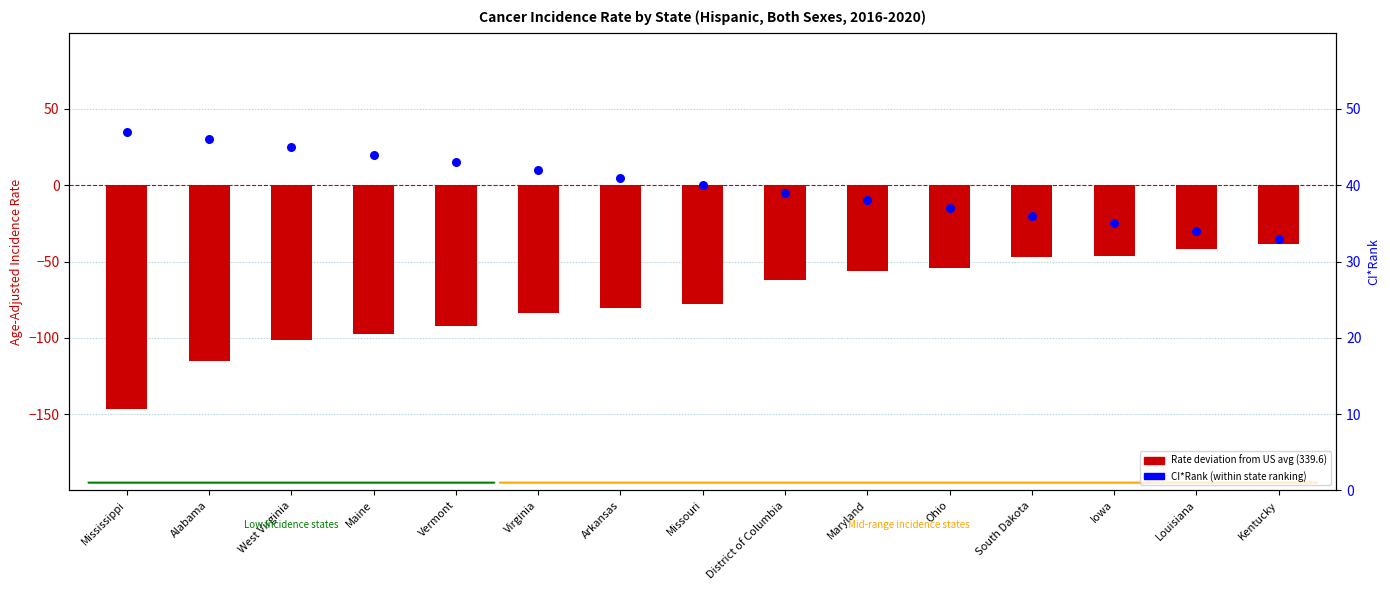

At which category is the sum across all series the highest?

Kentucky